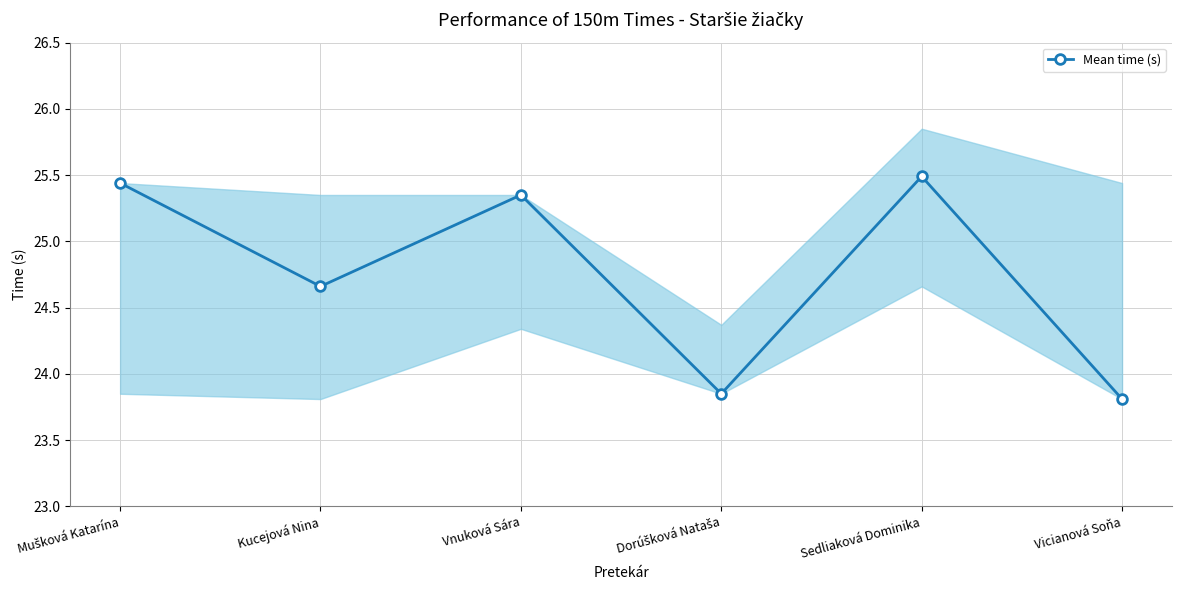

What is the minimum value shown in the chart?

23.8